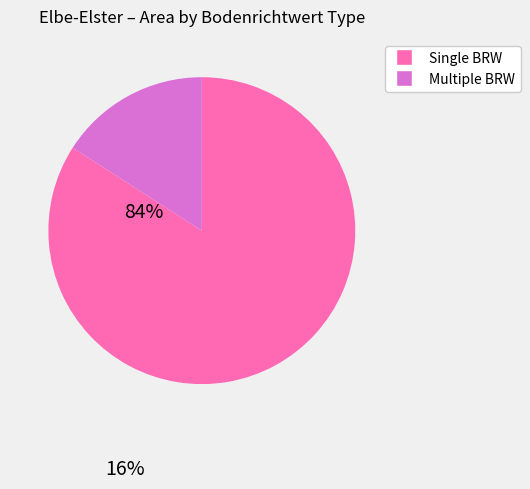

Is there any slice that represents more than half of the pie?

Yes